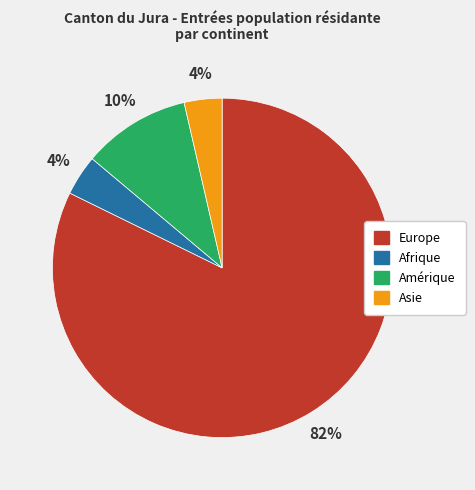

What is the ratio of the value at Afrique to the value at Amérique?

0.4